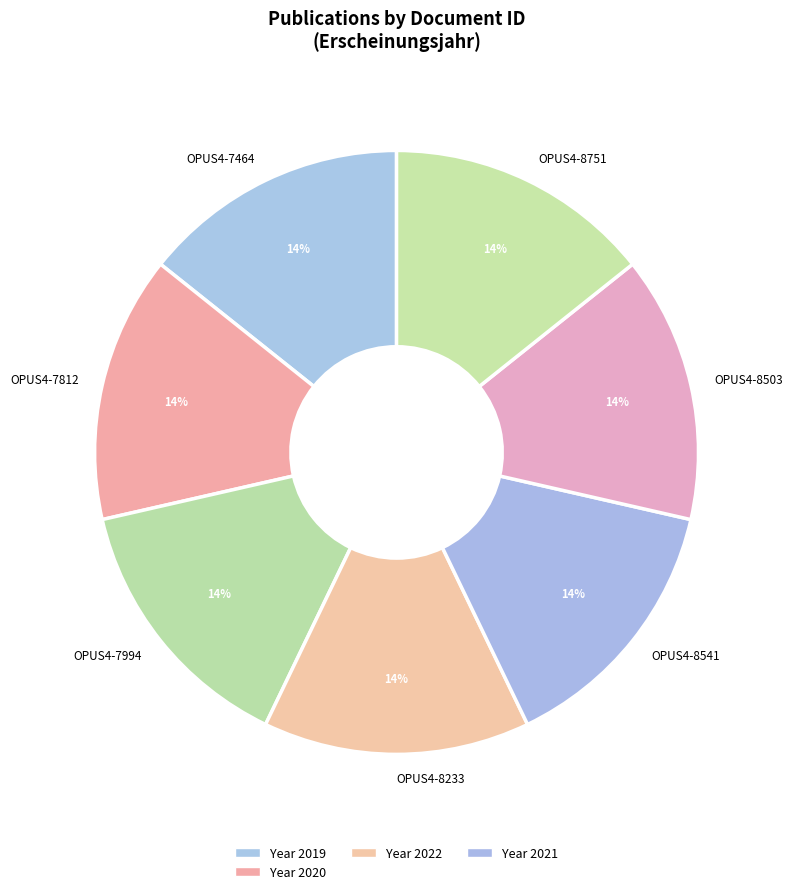

To the nearest percent, what is the average slice percentage?

14%